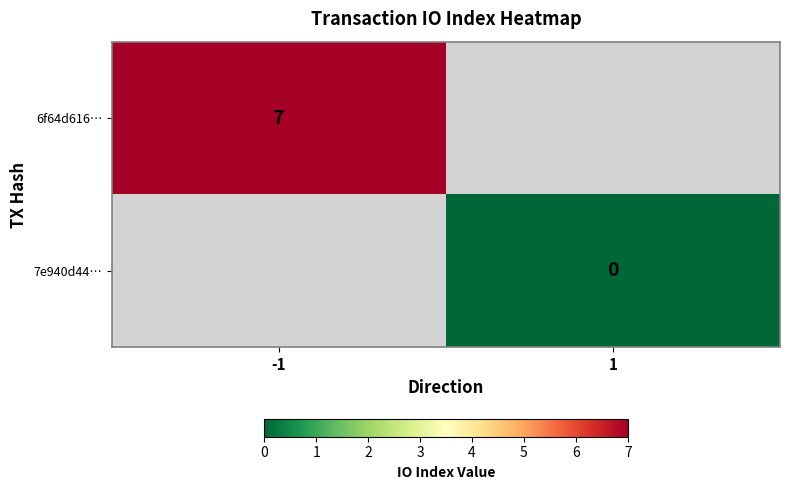

The 6f64d616… series shows 9 at -1. True or false?

False